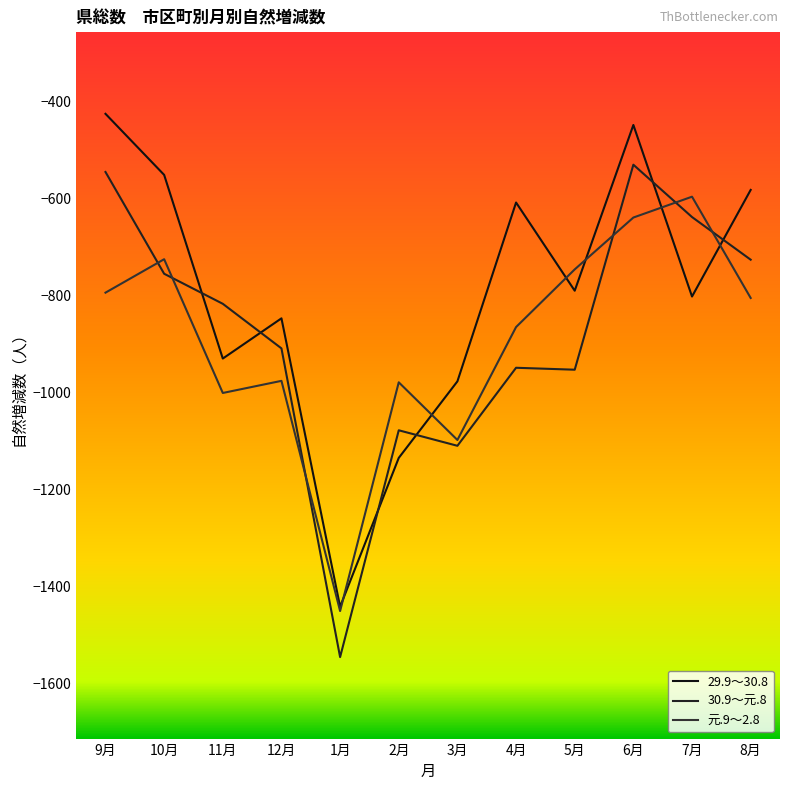

What is the spread (max minus min) of values at 12月?

129